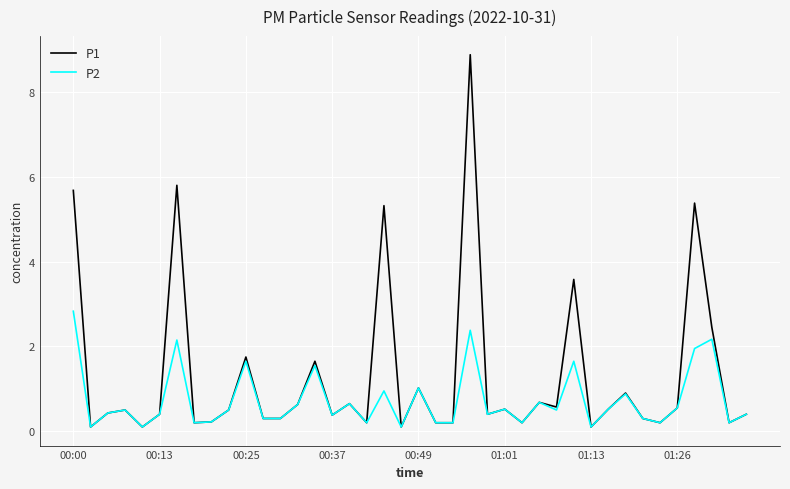

List the series in order of their peak value, highest first.

P1, P2